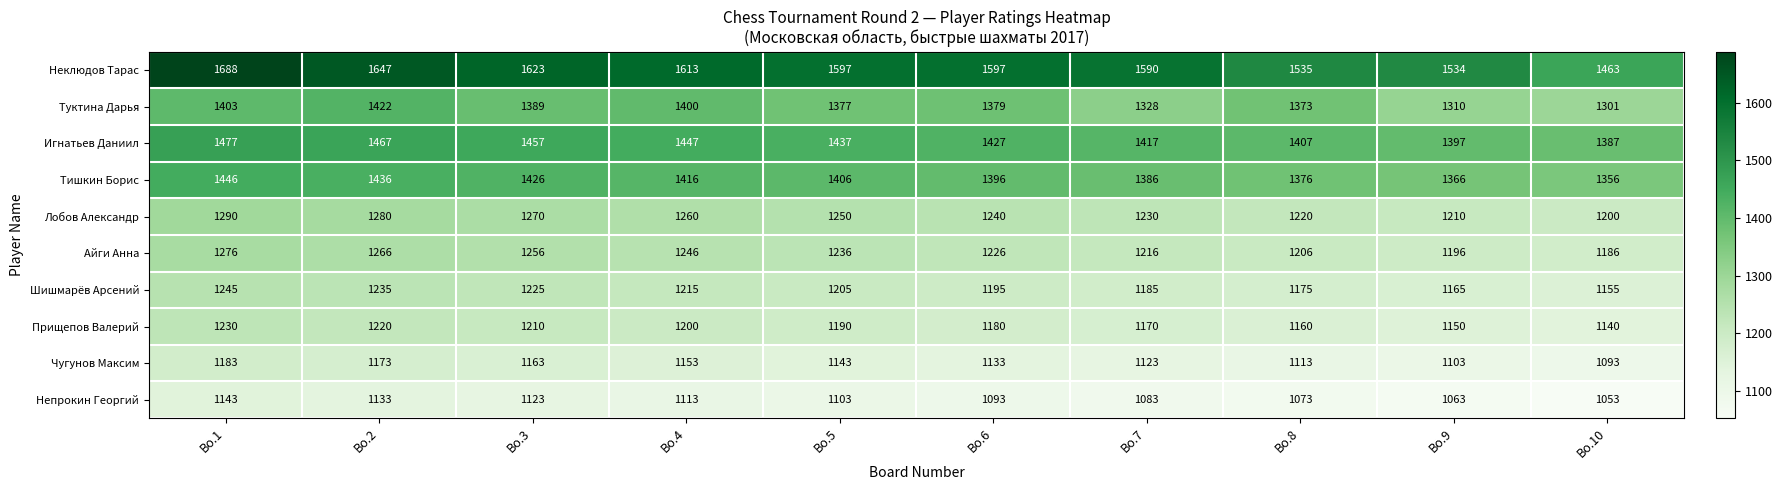

Read the Туктина Дарья value at Bo.3, to the nearest 5.

1390